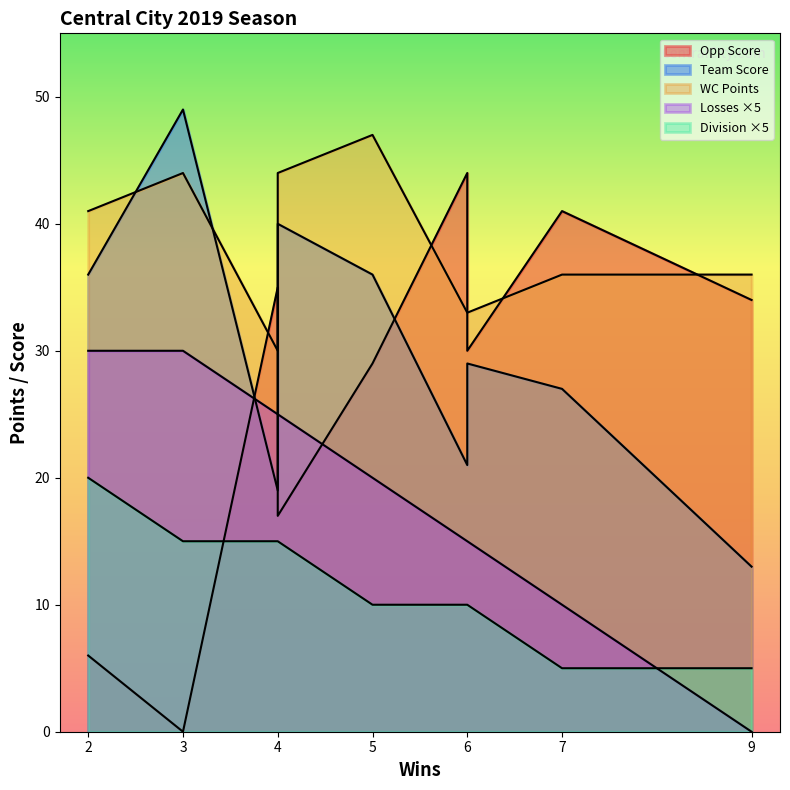

The value of Division at 2 is 4. True or false?

True